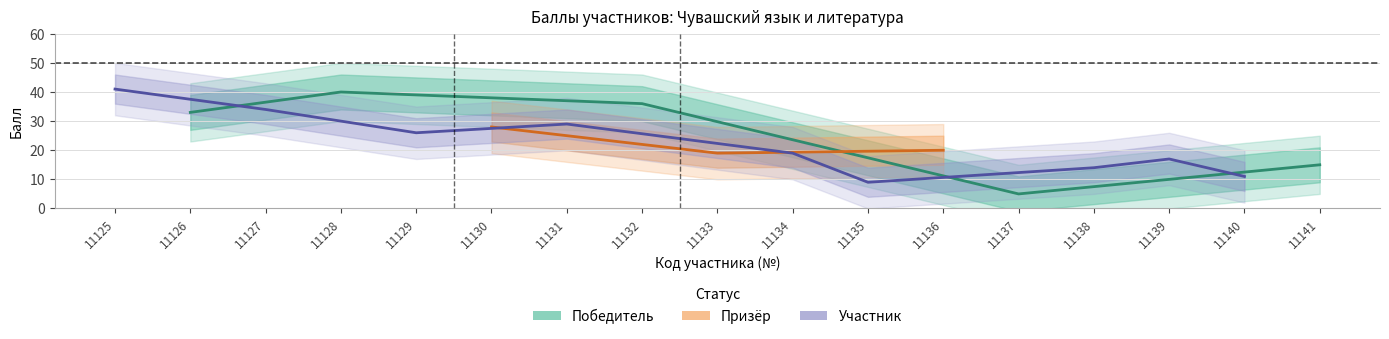

What is the value of the Балл point at the 5th from the left?

26